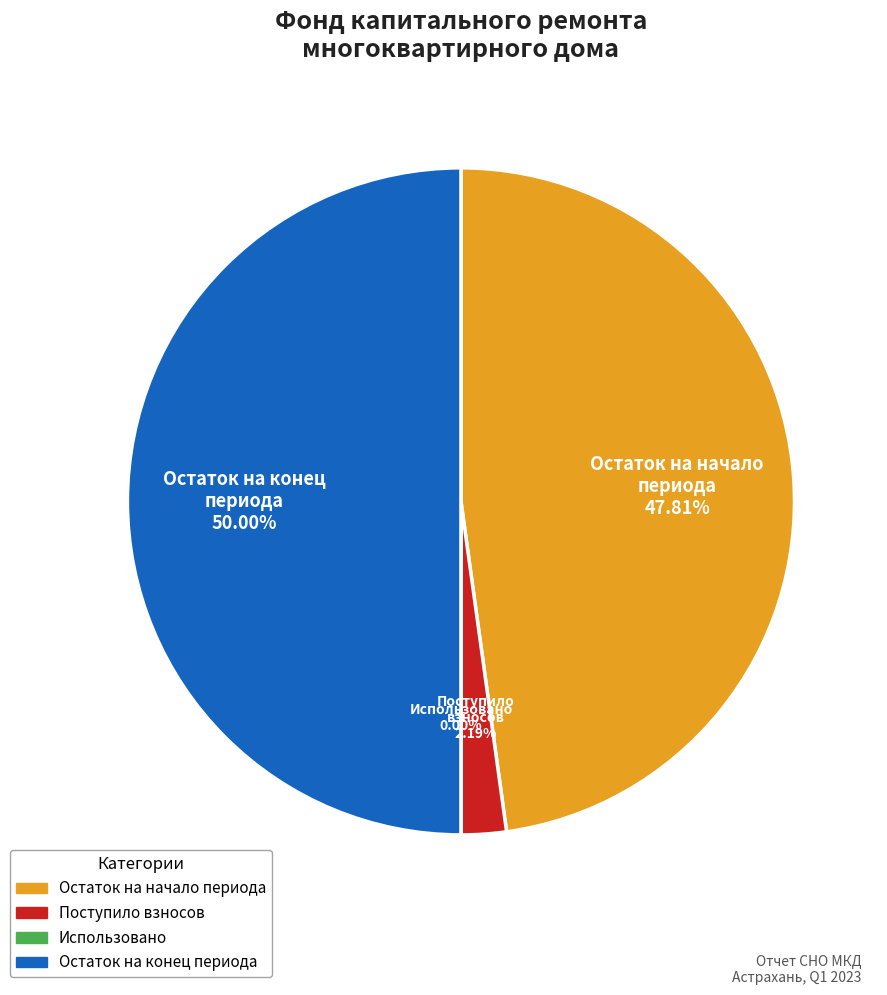

Which category has the biggest portion of the pie?

Остаток на конец периода